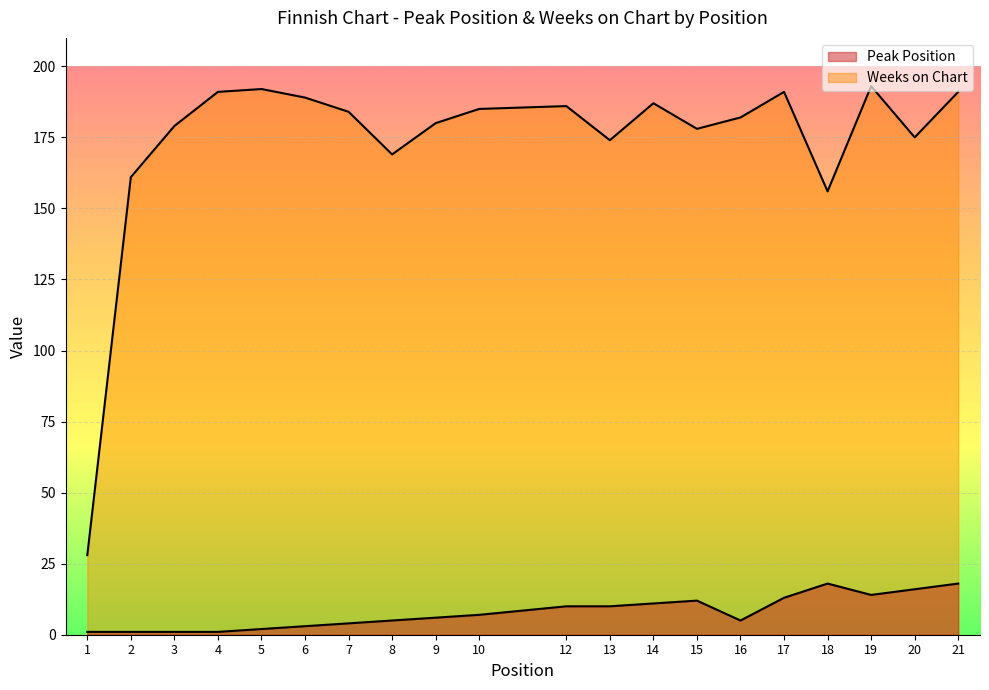

List the series in order of their overall mean, highest first.

Weeks on Chart, Peak Position